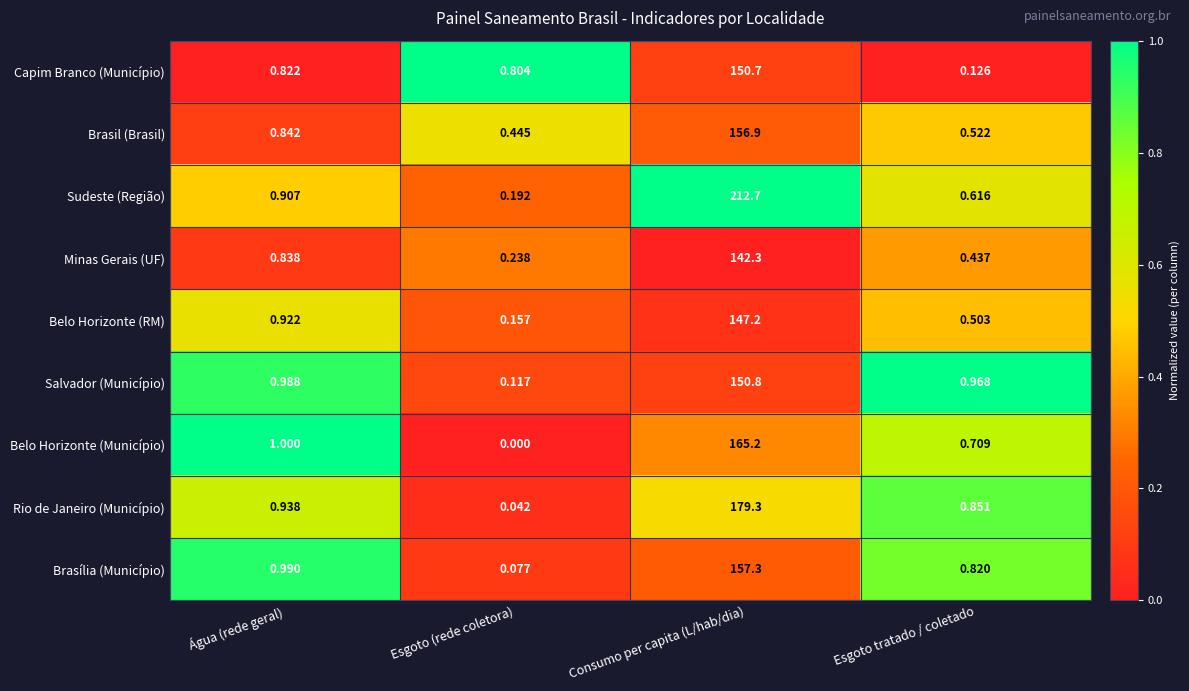

Which category has the highest value in the Brasil (Brasil) series?

Consumo per capita (L/hab/dia)